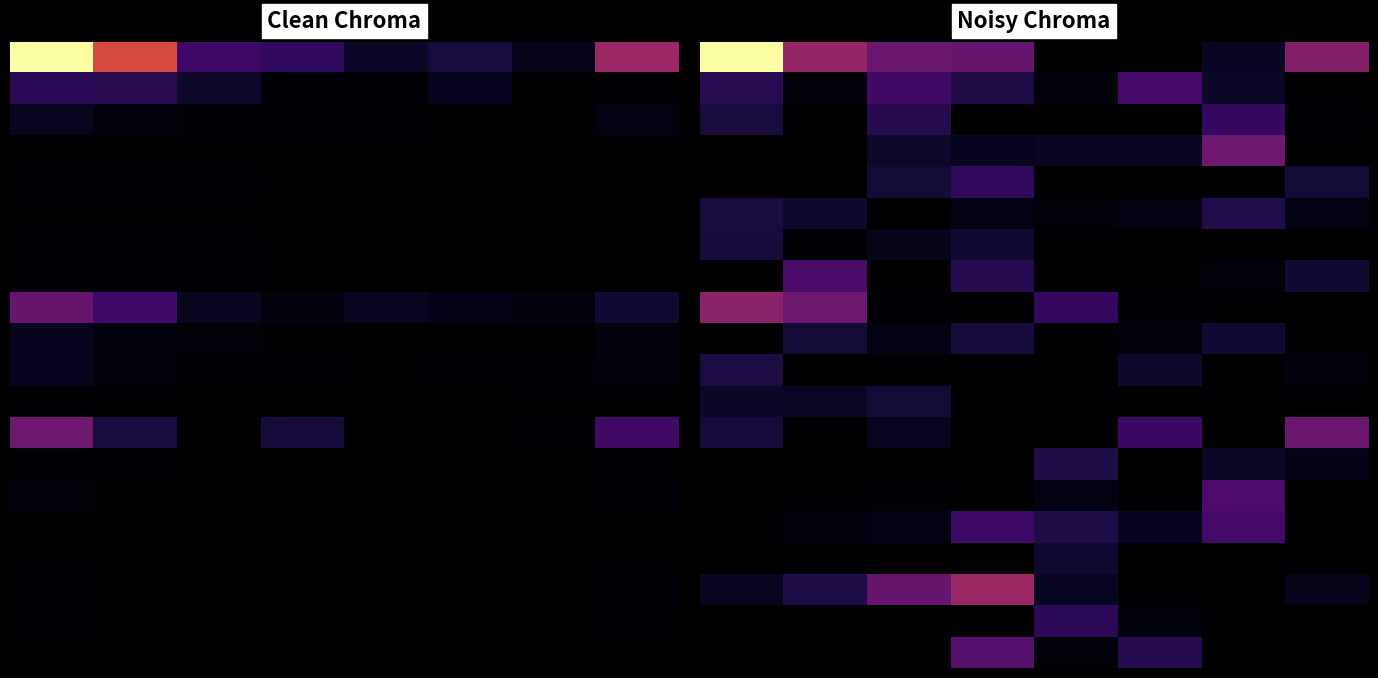

What is the greatest value displayed?

1184714.5